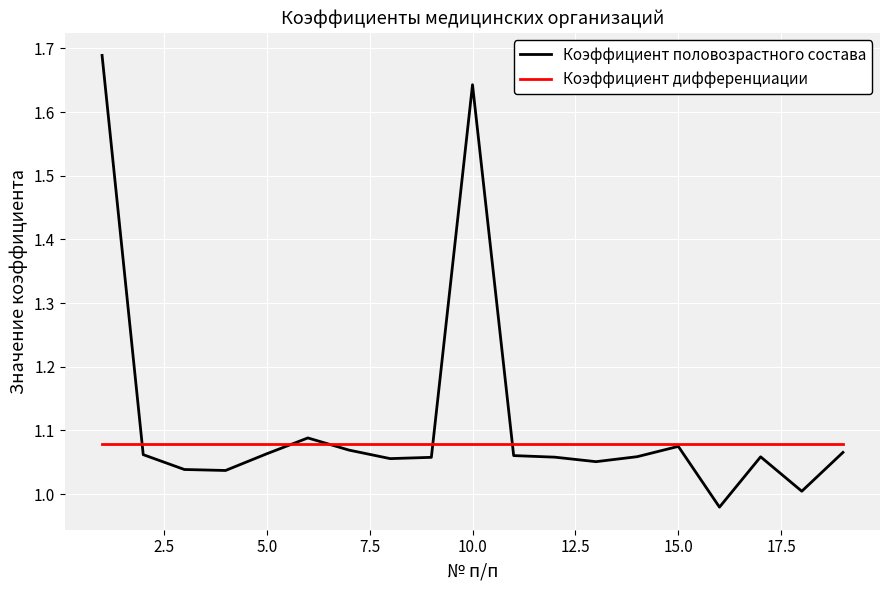

How many categories are shown in the chart?

19